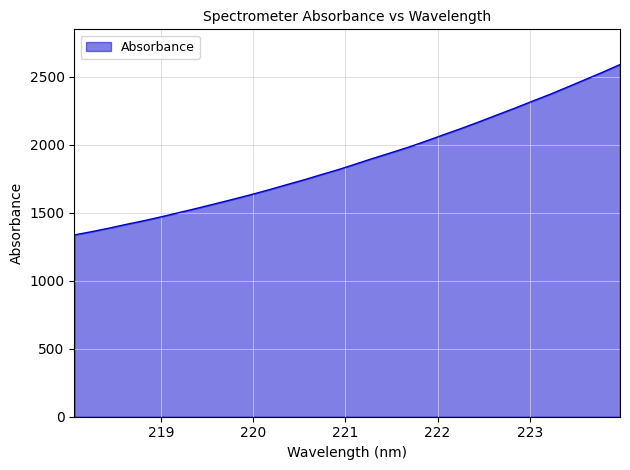

What is the minimum value shown in the chart?

1337.5